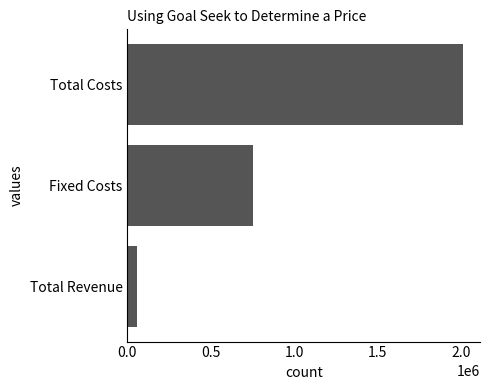

Reading top to bottom, list all the values displayed in this chart.

2013000	750000	60000